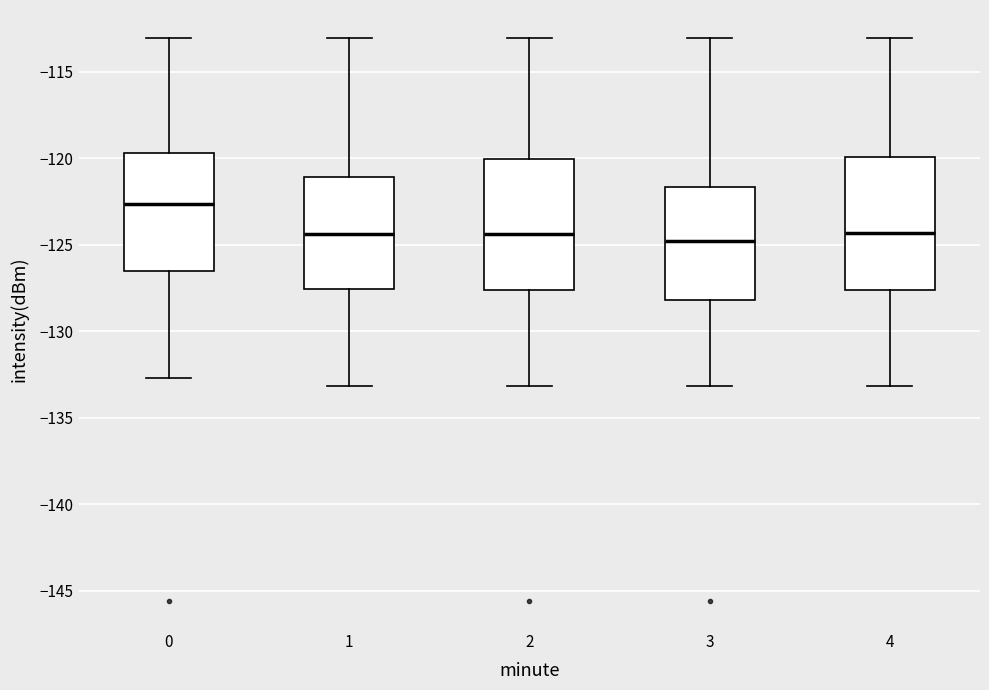

Reading left to right, transcribe this box plot: for each box, give where its median line is, the range the box spans, and where its two whiskers end, as read against the y-axis. The values are not printed on the chart, so give them approximately, as read against the axis.

0: median -122.5, box -126.5 to -119.5, whiskers -132.5 to -113.0
1: median -124.5, box -127.5 to -121.0, whiskers -133.0 to -113.0
2: median -124.5, box -127.5 to -120.0, whiskers -133.0 to -113.0
3: median -125.0, box -128.0 to -121.5, whiskers -133.0 to -113.0
4: median -124.5, box -127.5 to -120.0, whiskers -133.0 to -113.0